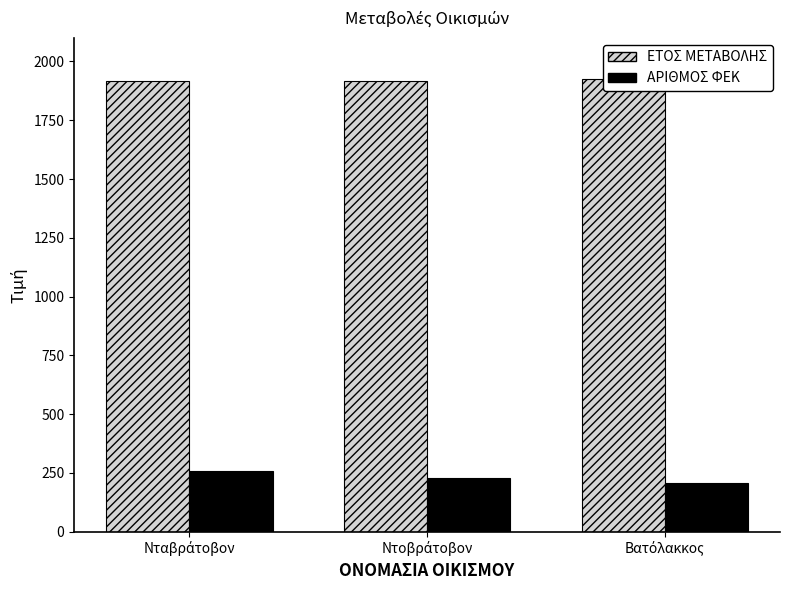

Is the value of ΕΤΟΣ ΜΕΤΑΒΟΛΗΣ at Νταβράτοβον greater than the value of ΑΡΙΘΜΟΣ ΦΕΚ at Βατόλακκος?

Yes